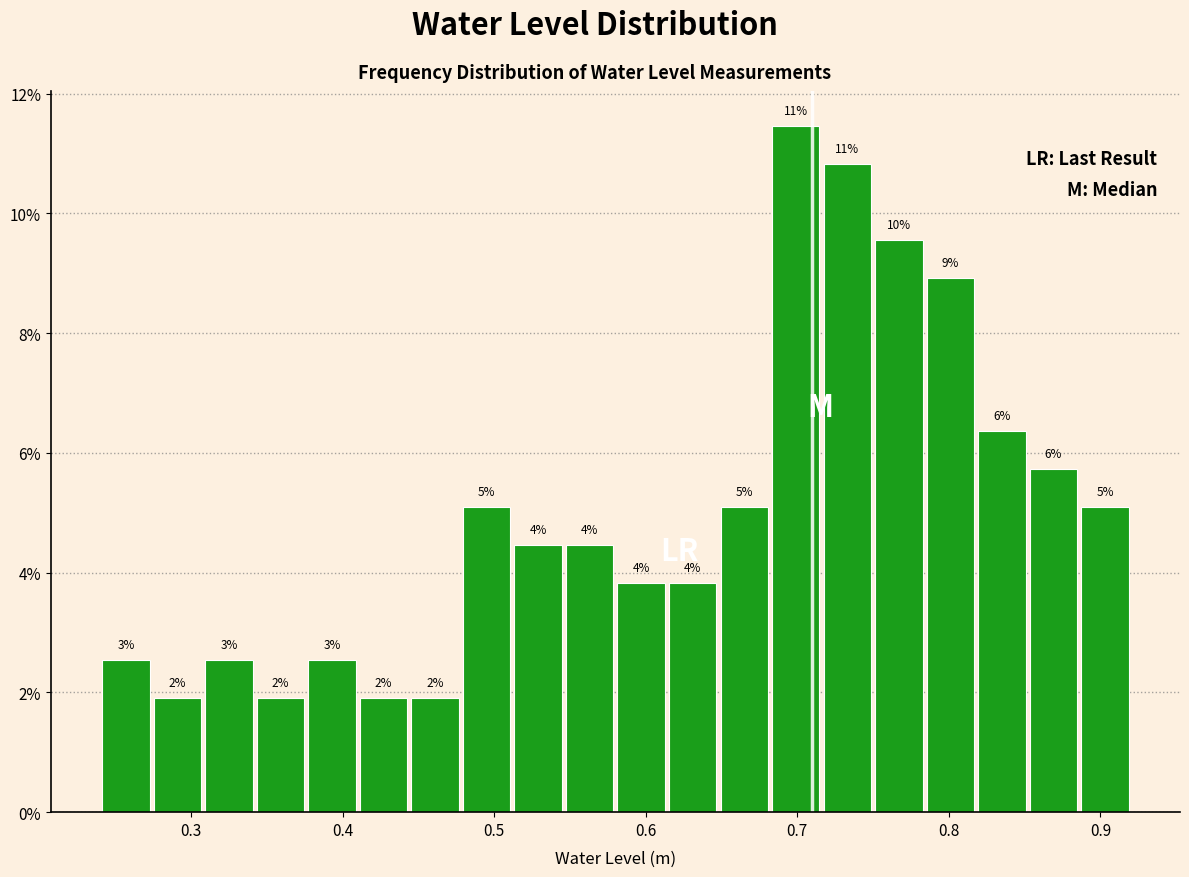

Around what value on the x-axis is the tallest bar? Give the approximate position of its centre, as read against the axis.

0.70